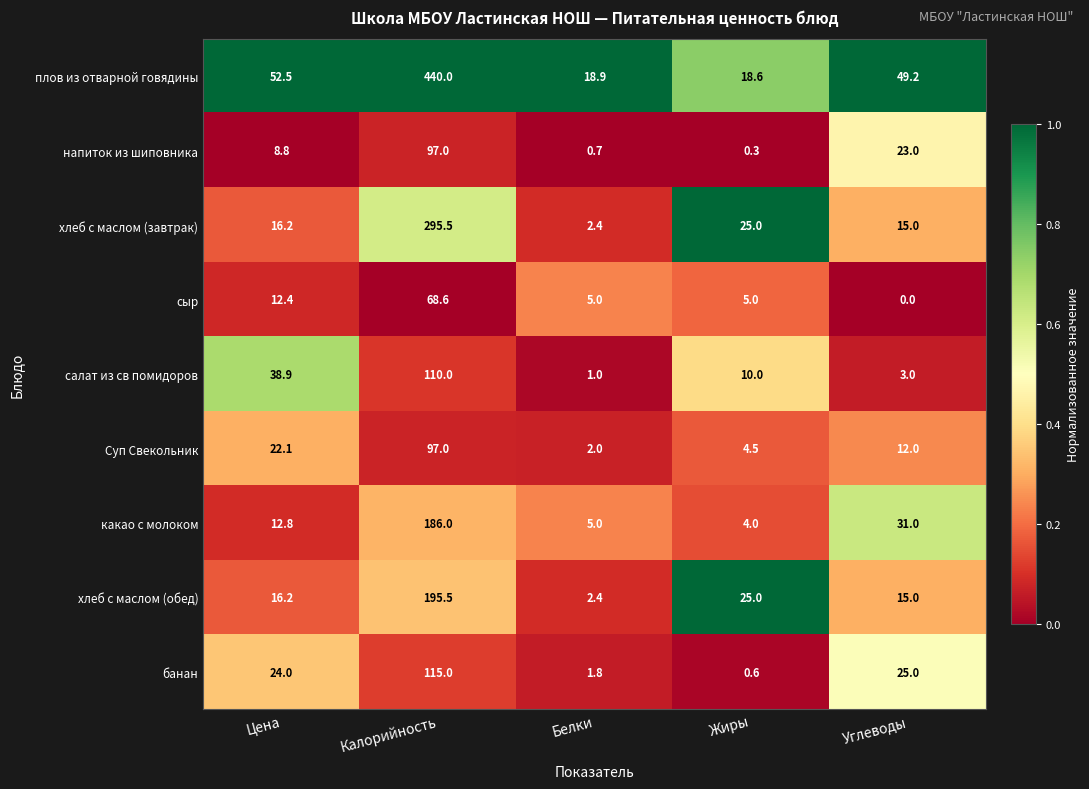

At which category is the sum across all series the highest?

Калорийность